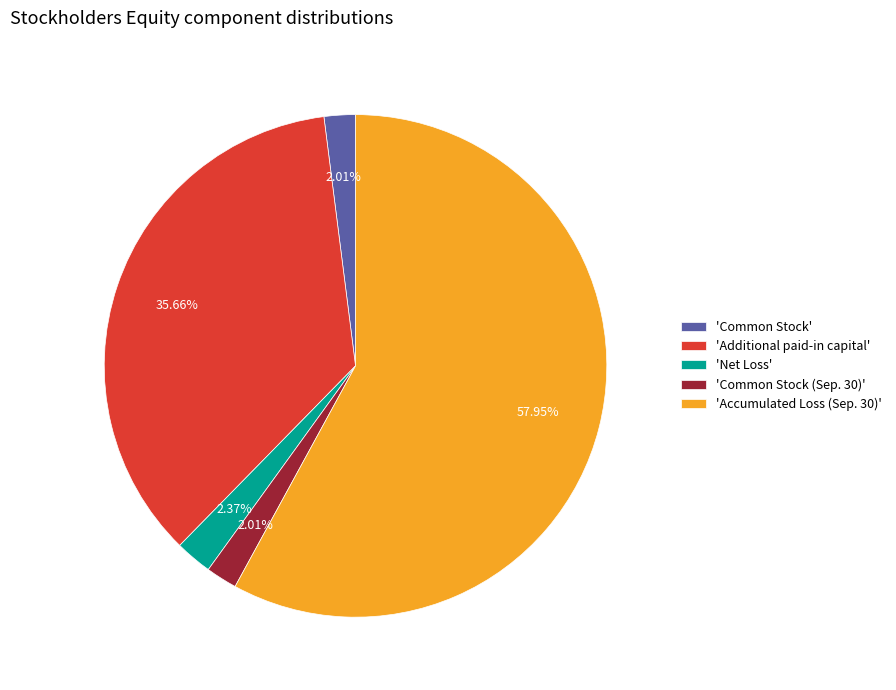

Between 'Accumulated Loss (Sep. 30)' and 'Common Stock (Sep. 30)', which is larger?

'Accumulated Loss (Sep. 30)'